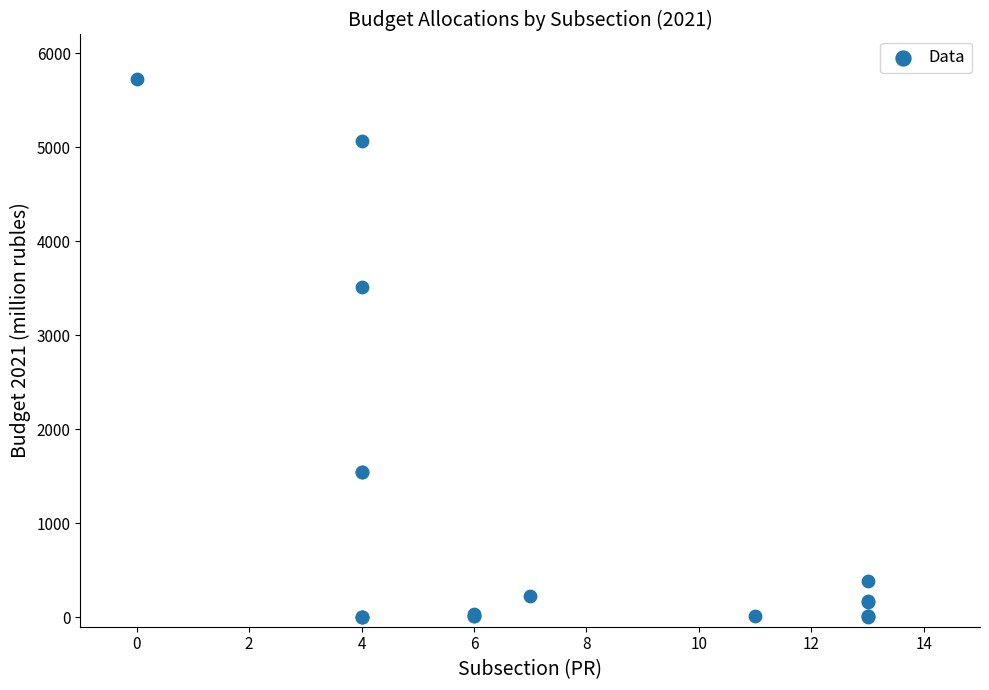

What Y value in the scatter plot is closest to 2863?

3508.9